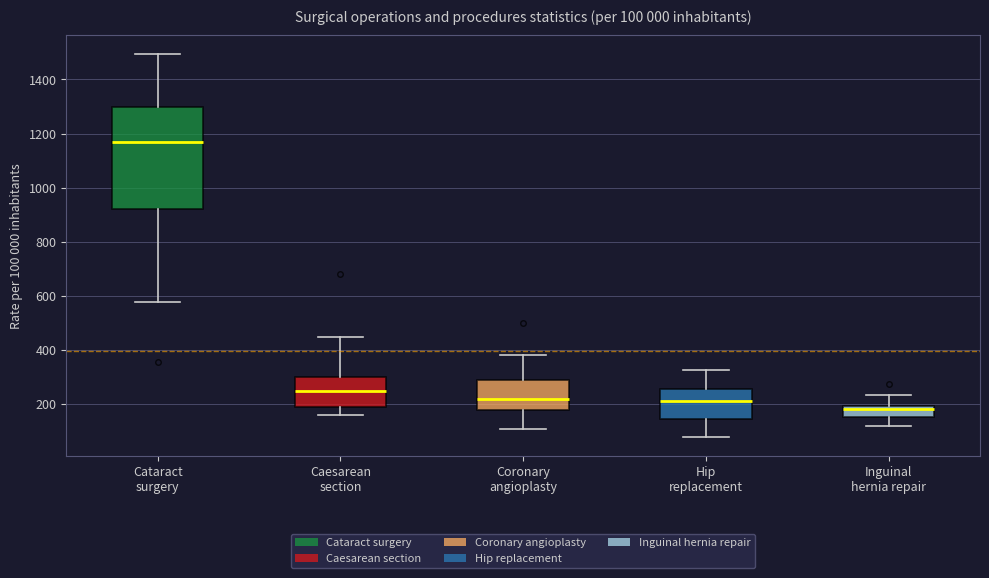

Which box is the tallest, from its lower edge to its upper edge?

Cataract surgery